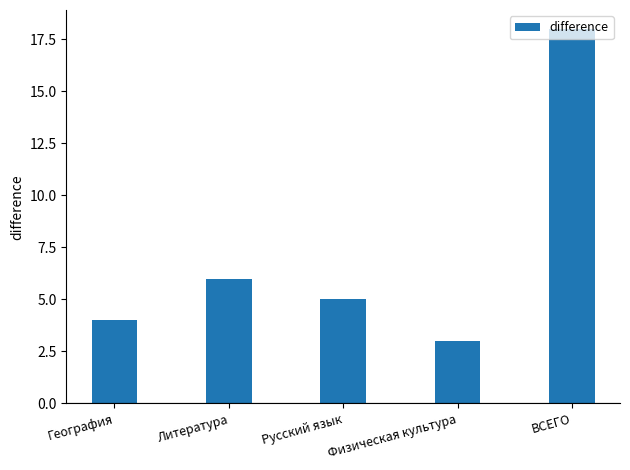

Where is the data nearest to the value 10?

Литература